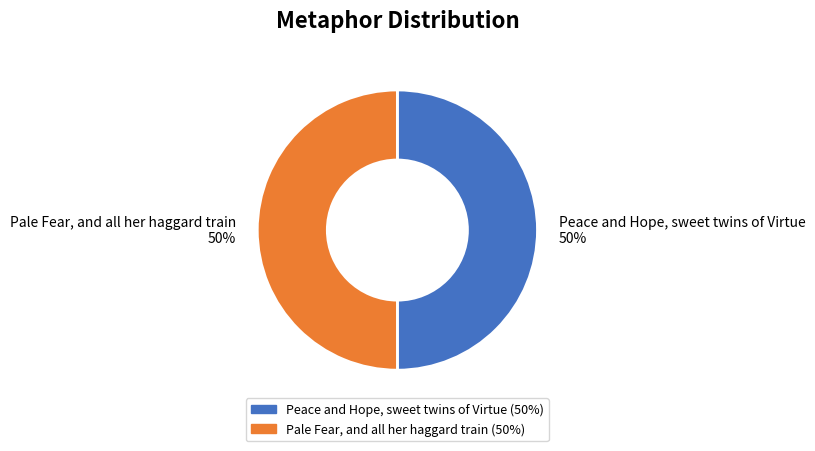

True or false: Pale Fear, and all her haggard train accounts for 50% of the total.

True